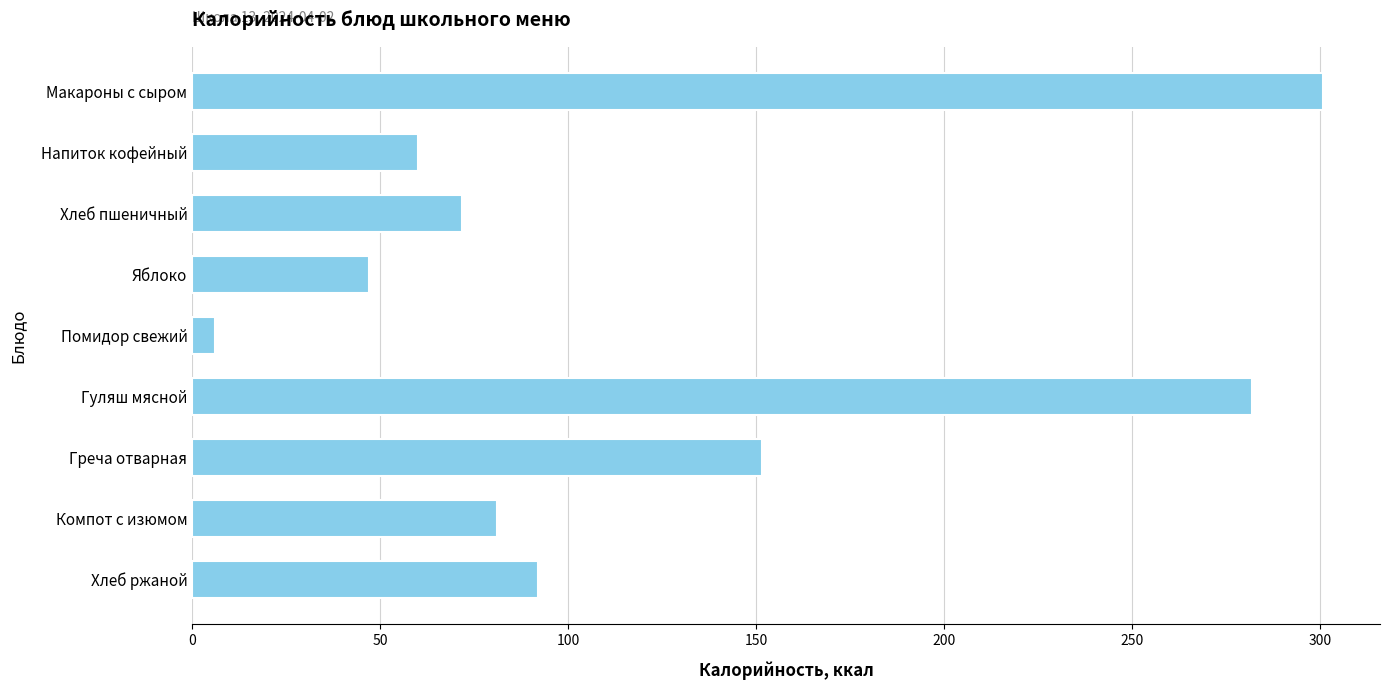

What is the difference between the maximum and second lowest values?

254.0